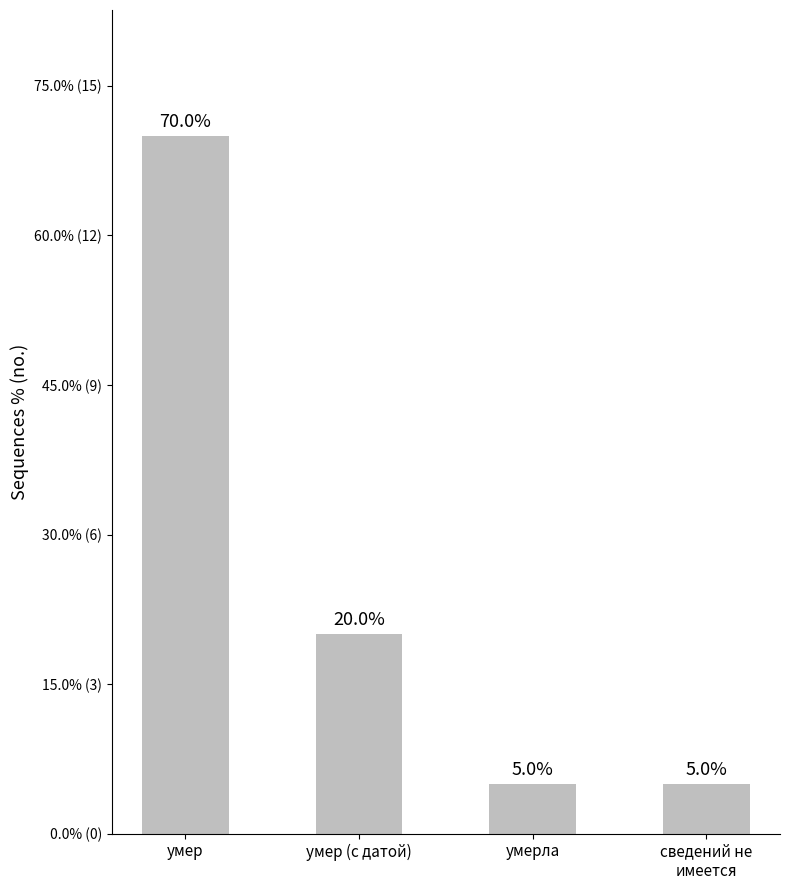

What is the change in value from умер to умер (с датой)?

-10